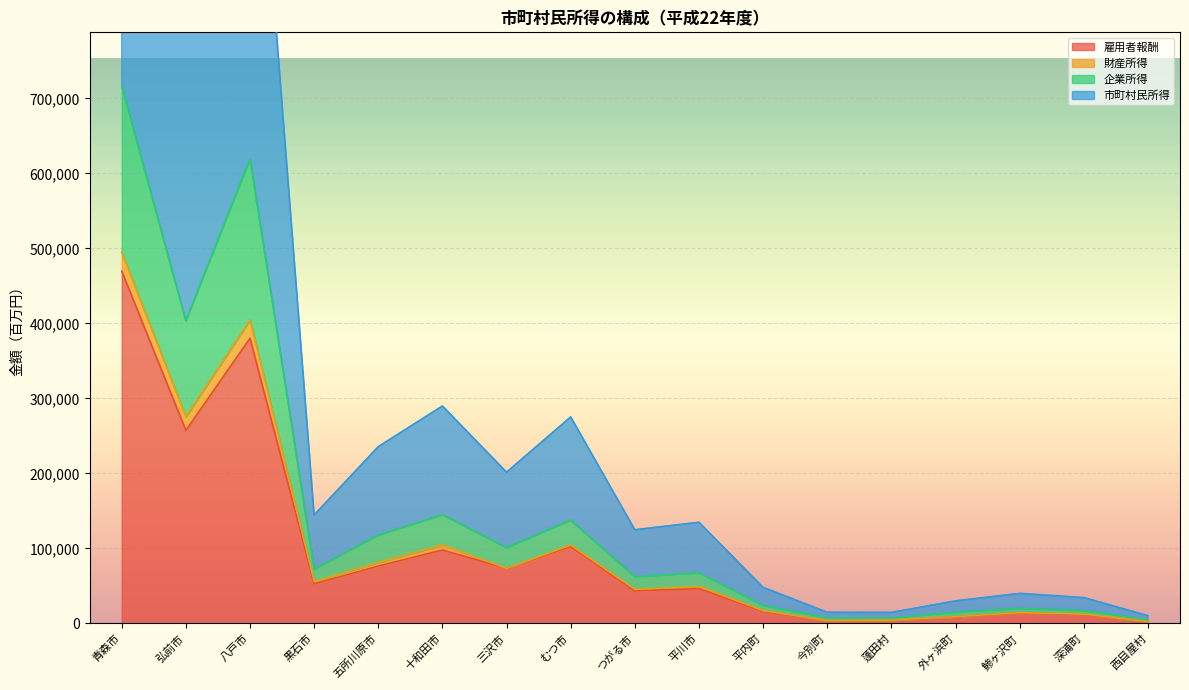

What position from the right is 蓬田村?

5